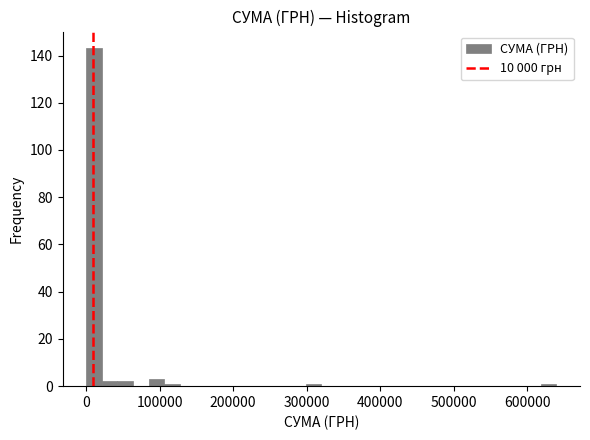

Around what value on the x-axis is the tallest bar? Give the approximate position of its centre, as read against the axis.

10000